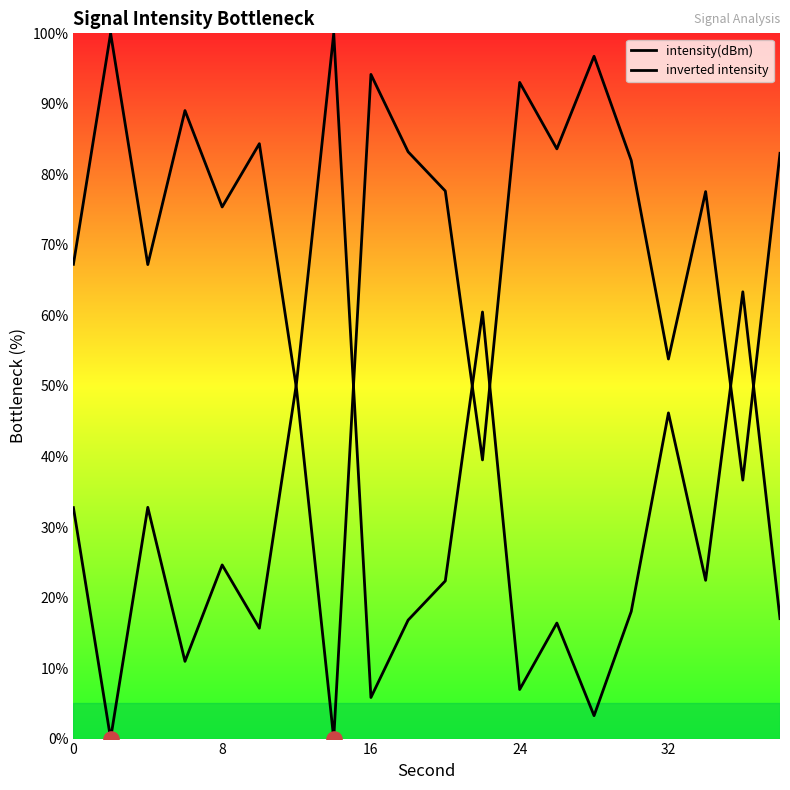

Which series reaches the minimum Y coordinate?

intensity(dBm)